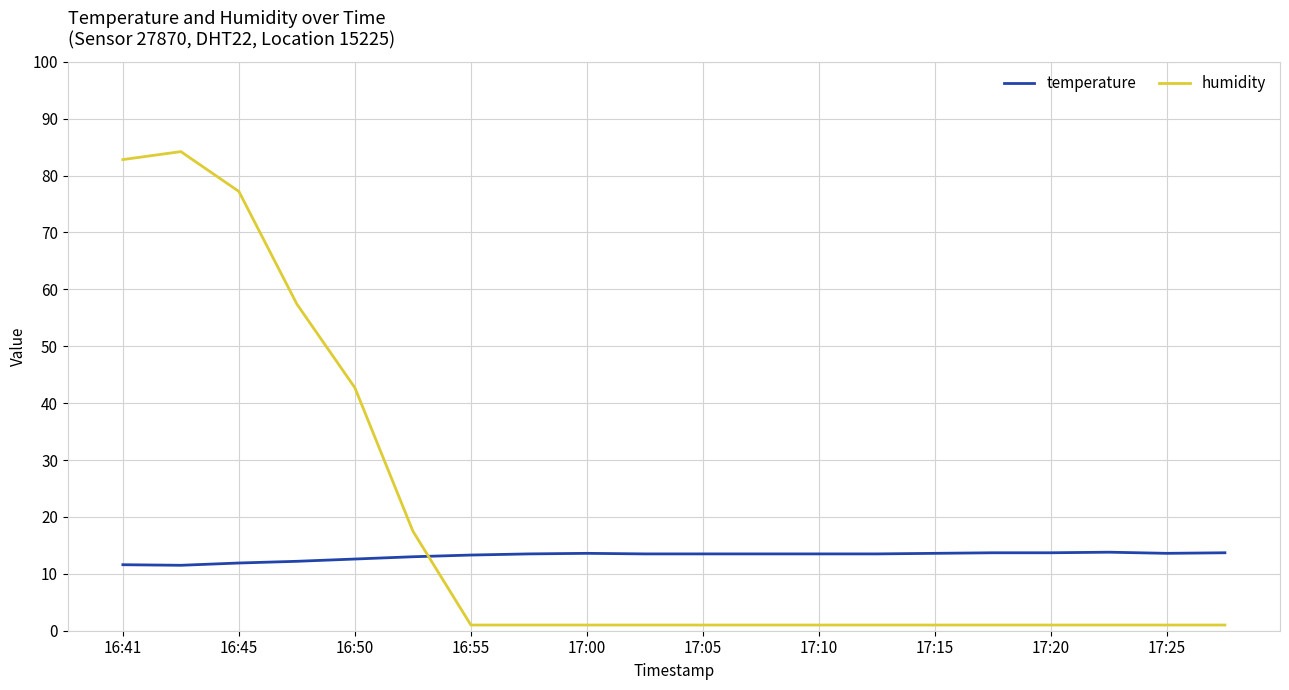

Which series has the widest spread of values?

humidity